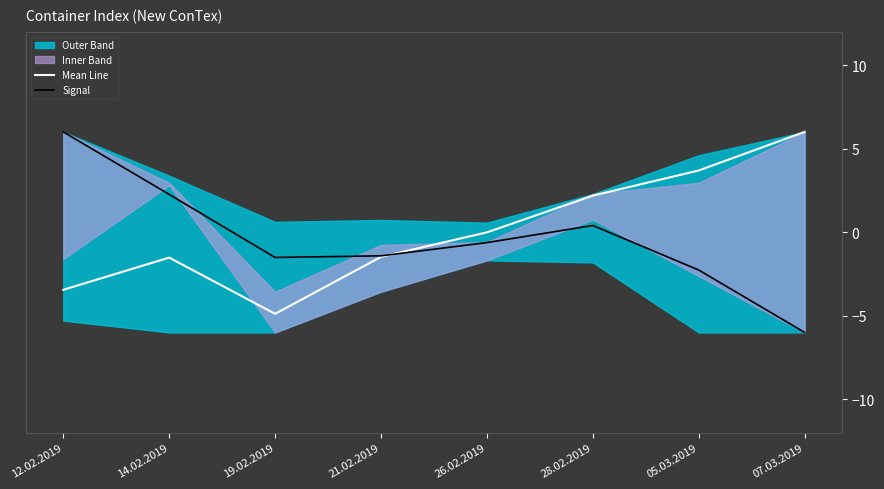

What position from the left is 07.03.2019?

8